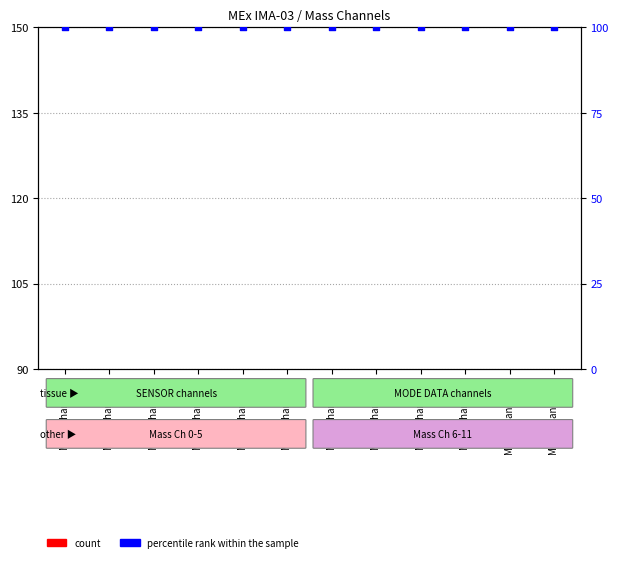

Which series has the largest Y range (max minus min)?

count